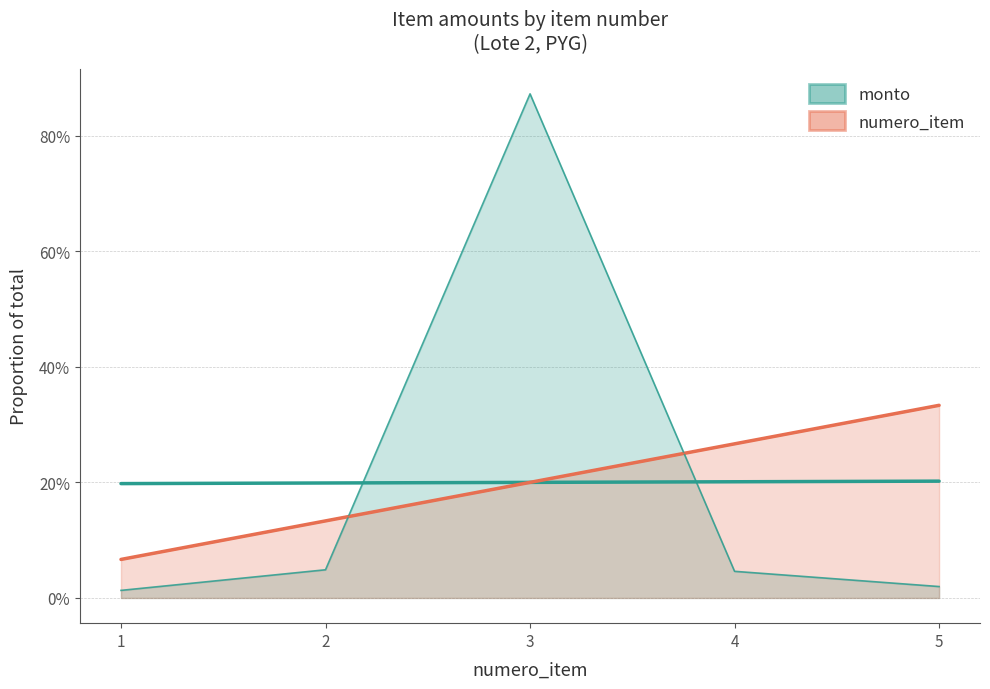

How many categories are shown in the chart?

5